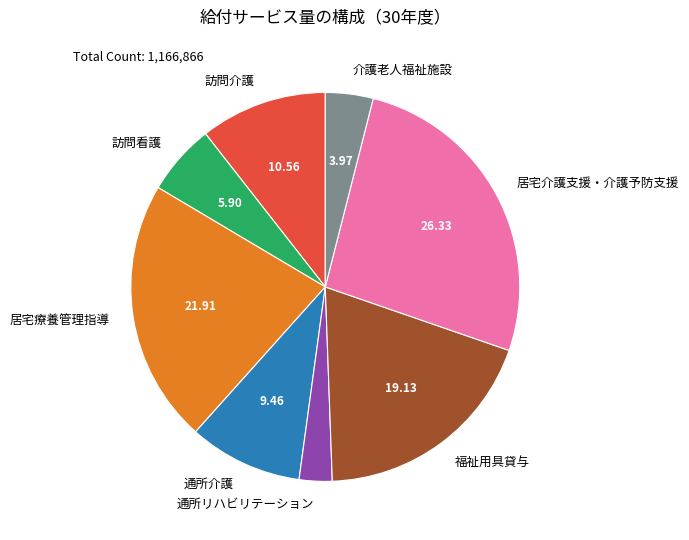

True or false: 居宅療養管理指導 accounts for 22% of the total.

True